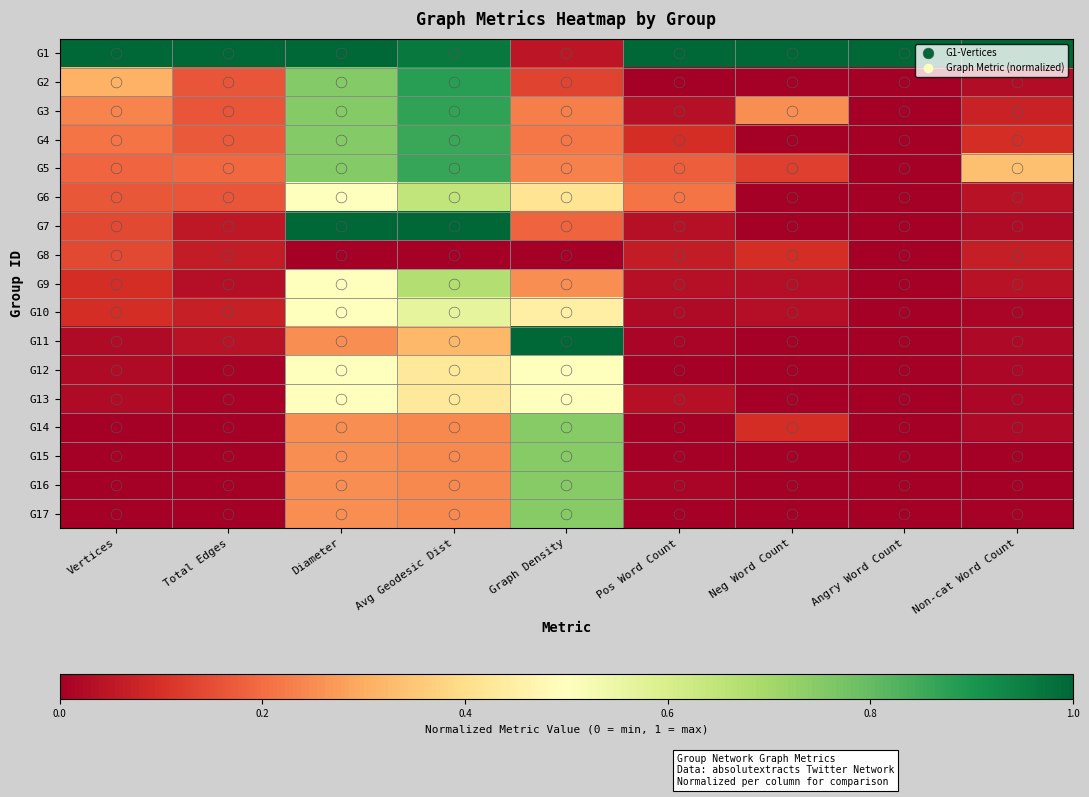

Reading left to right, transcribe all the data shown in this chart.

G1: Vertices=1.0	Total Edges=1.0	Diameter=1.0	Avg Geodesic Dist=1.0	Graph Density=0.0	Pos Word Count=1.0	Neg Word Count=1.0	Angry Word Count=1.0	Non-cat Word Count=1.0
G2: Vertices=0.3	Total Edges=0.2	Diameter=0.8	Avg Geodesic Dist=0.9	Graph Density=0.1	Pos Word Count=0.0	Neg Word Count=0.0	Angry Word Count=0.0	Non-cat Word Count=0.0
G3: Vertices=0.2	Total Edges=0.2	Diameter=0.8	Avg Geodesic Dist=0.9	Graph Density=0.2	Pos Word Count=0.0	Neg Word Count=0.2	Angry Word Count=0.0	Non-cat Word Count=0.1
G4: Vertices=0.2	Total Edges=0.2	Diameter=0.8	Avg Geodesic Dist=0.9	Graph Density=0.2	Pos Word Count=0.1	Neg Word Count=0.0	Angry Word Count=0.0	Non-cat Word Count=0.1
G5: Vertices=0.2	Total Edges=0.2	Diameter=0.8	Avg Geodesic Dist=0.9	Graph Density=0.2	Pos Word Count=0.2	Neg Word Count=0.1	Angry Word Count=0.0	Non-cat Word Count=0.3
G6: Vertices=0.2	Total Edges=0.2	Diameter=0.5	Avg Geodesic Dist=0.6	Graph Density=0.4	Pos Word Count=0.2	Neg Word Count=0.0	Angry Word Count=0.0	Non-cat Word Count=0.0
G7: Vertices=0.1	Total Edges=0.1	Diameter=1.0	Avg Geodesic Dist=1.0	Graph Density=0.2	Pos Word Count=0.0	Neg Word Count=0.0	Angry Word Count=0.0	Non-cat Word Count=0.0
G8: Vertices=0.1	Total Edges=0.1	Diameter=0.0	Avg Geodesic Dist=0.0	Graph Density=0.0	Pos Word Count=0.1	Neg Word Count=0.1	Angry Word Count=0.0	Non-cat Word Count=0.1
G9: Vertices=0.1	Total Edges=0.0	Diameter=0.5	Avg Geodesic Dist=0.7	Graph Density=0.3	Pos Word Count=0.0	Neg Word Count=0.0	Angry Word Count=0.0	Non-cat Word Count=0.0
G10: Vertices=0.1	Total Edges=0.1	Diameter=0.5	Avg Geodesic Dist=0.6	Graph Density=0.4	Pos Word Count=0.0	Neg Word Count=0.0	Angry Word Count=0.0	Non-cat Word Count=0.0
G11: Vertices=0.0	Total Edges=0.0	Diameter=0.2	Avg Geodesic Dist=0.3	Graph Density=1.0	Pos Word Count=0.0	Neg Word Count=0.0	Angry Word Count=0.0	Non-cat Word Count=0.0
G12: Vertices=0.0	Total Edges=0.0	Diameter=0.5	Avg Geodesic Dist=0.4	Graph Density=0.5	Pos Word Count=0.0	Neg Word Count=0.0	Angry Word Count=0.0	Non-cat Word Count=0.0
G13: Vertices=0.0	Total Edges=0.0	Diameter=0.5	Avg Geodesic Dist=0.4	Graph Density=0.5	Pos Word Count=0.0	Neg Word Count=0.0	Angry Word Count=0.0	Non-cat Word Count=0.0
G14: Vertices=0.0	Total Edges=0.0	Diameter=0.2	Avg Geodesic Dist=0.2	Graph Density=0.7	Pos Word Count=0.0	Neg Word Count=0.1	Angry Word Count=0.0	Non-cat Word Count=0.0
G15: Vertices=0.0	Total Edges=0.0	Diameter=0.2	Avg Geodesic Dist=0.2	Graph Density=0.7	Pos Word Count=0.0	Neg Word Count=0.0	Angry Word Count=0.0	Non-cat Word Count=0.0
G16: Vertices=0.0	Total Edges=0.0	Diameter=0.2	Avg Geodesic Dist=0.2	Graph Density=0.7	Pos Word Count=0.0	Neg Word Count=0.0	Angry Word Count=0.0	Non-cat Word Count=0.0
G17: Vertices=0.0	Total Edges=0.0	Diameter=0.2	Avg Geodesic Dist=0.2	Graph Density=0.7	Pos Word Count=0.0	Neg Word Count=0.0	Angry Word Count=0.0	Non-cat Word Count=0.0